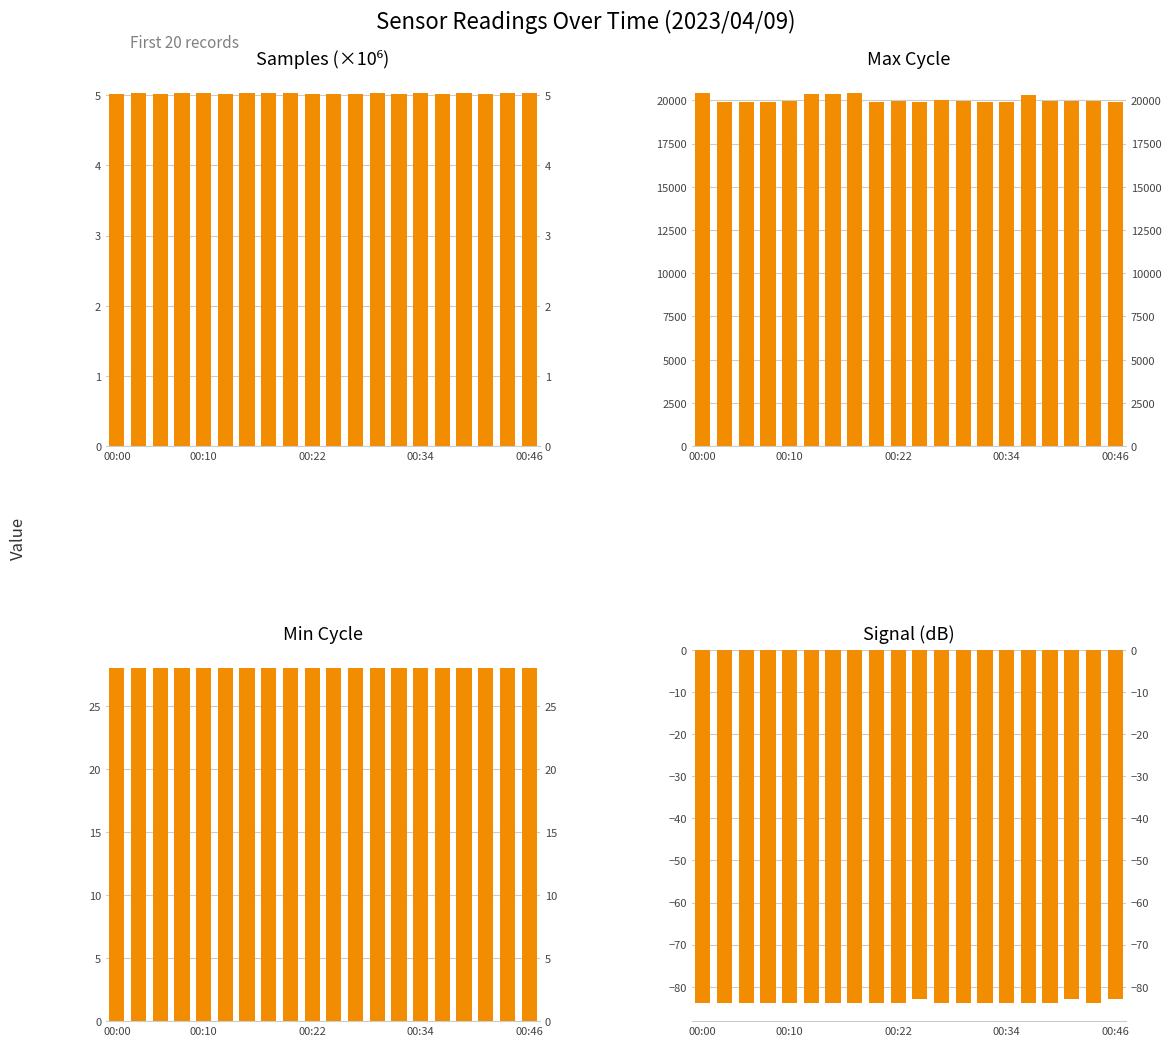

What is the difference between the highest and lowest values at 17?

20025.0